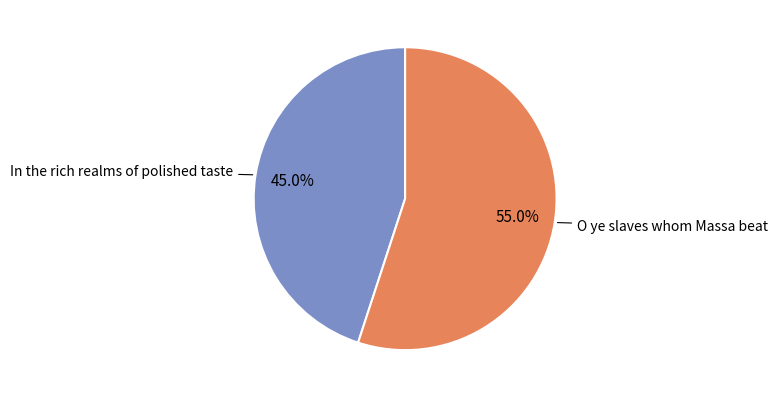

To the nearest percent, what is the difference between the largest and smallest slice percentages?

10%